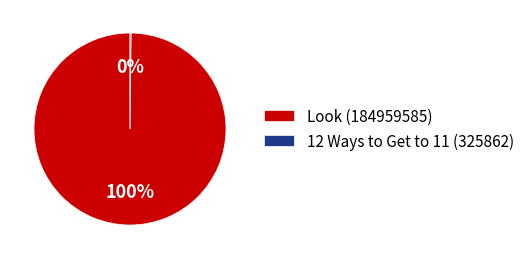

To the nearest percent, what is the average slice percentage?

50%